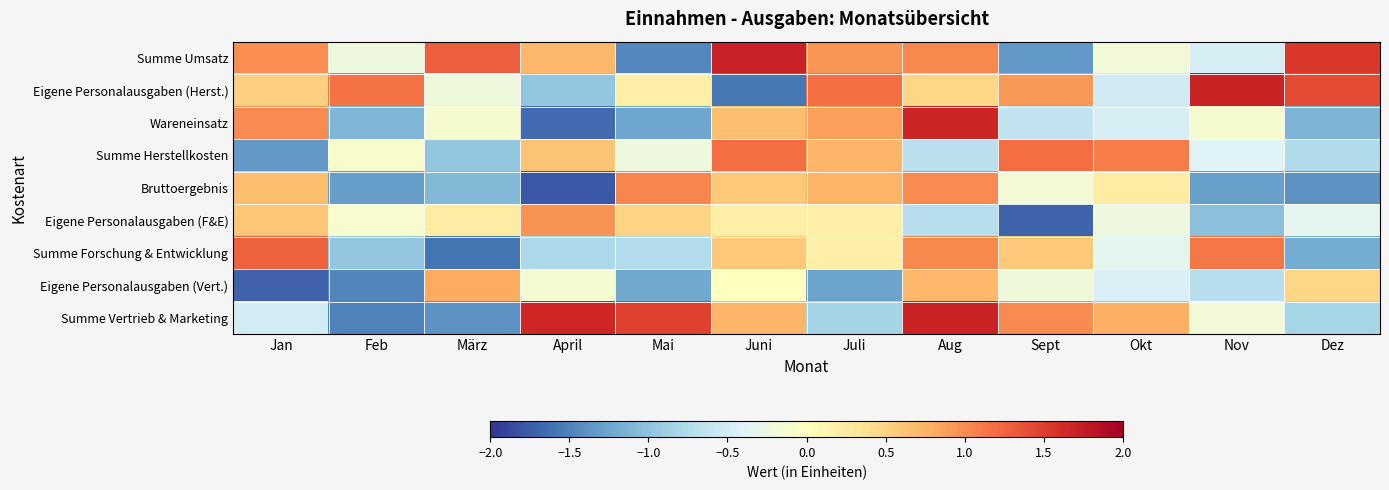

Reading left to right, what are all the values shown in this chart?

Summe Umsatz: Jan=1.0	Feb=-0.2	März=1.3	April=0.7	Mai=-1.5	Juni=1.7	Juli=0.9	Aug=1.0	Sept=-1.3	Okt=-0.2	Nov=-0.5	Dez=1.5
Eigene Personalausgaben (Herst.): Jan=0.5	Feb=1.2	März=-0.2	April=-1.0	Mai=0.2	Juni=-1.6	Juli=1.2	Aug=0.5	Sept=0.9	Okt=-0.5	Nov=1.7	Dez=1.4
Wareneinsatz: Jan=1.0	Feb=-1.1	März=-0.1	April=-1.6	Mai=-1.2	Juni=0.7	Juli=0.9	Aug=1.7	Sept=-0.6	Okt=-0.5	Nov=-0.1	Dez=-1.1
Summe Herstellkosten: Jan=-1.3	Feb=-0.1	März=-1.0	April=0.6	Mai=-0.2	Juni=1.2	Juli=0.7	Aug=-0.7	Sept=1.2	Okt=1.1	Nov=-0.4	Dez=-0.8
Bruttoergebnis: Jan=0.7	Feb=-1.3	März=-1.1	April=-1.8	Mai=1.0	Juni=0.6	Juli=0.7	Aug=1.0	Sept=-0.1	Okt=0.2	Nov=-1.3	Dez=-1.4
Eigene Personalausgaben (F&E): Jan=0.6	Feb=-0.1	März=0.2	April=1.0	Mai=0.5	Juni=0.2	Juli=0.2	Aug=-0.7	Sept=-1.7	Okt=-0.2	Nov=-1.0	Dez=-0.3
Summe Forschung & Entwicklung: Jan=1.3	Feb=-1.0	März=-1.6	April=-0.8	Mai=-0.7	Juni=0.6	Juli=0.2	Aug=1.0	Sept=0.6	Okt=-0.3	Nov=1.1	Dez=-1.2
Eigene Personalausgaben (Vert.): Jan=-1.7	Feb=-1.5	März=0.8	April=-0.1	Mai=-1.2	Juni=0.0	Juli=-1.3	Aug=0.7	Sept=-0.2	Okt=-0.4	Nov=-0.7	Dez=0.5
Summe Vertrieb & Marketing: Jan=-0.5	Feb=-1.5	März=-1.4	April=1.7	Mai=1.5	Juni=0.7	Juli=-0.8	Aug=1.7	Sept=1.0	Okt=0.8	Nov=-0.2	Dez=-0.8